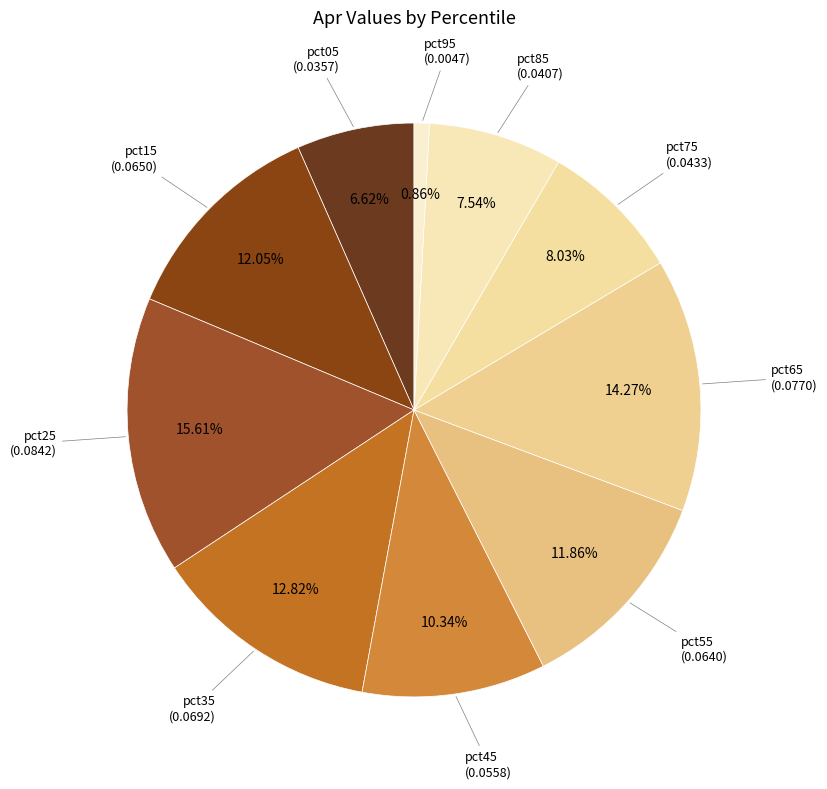

Count the number of slices in the pie.

10